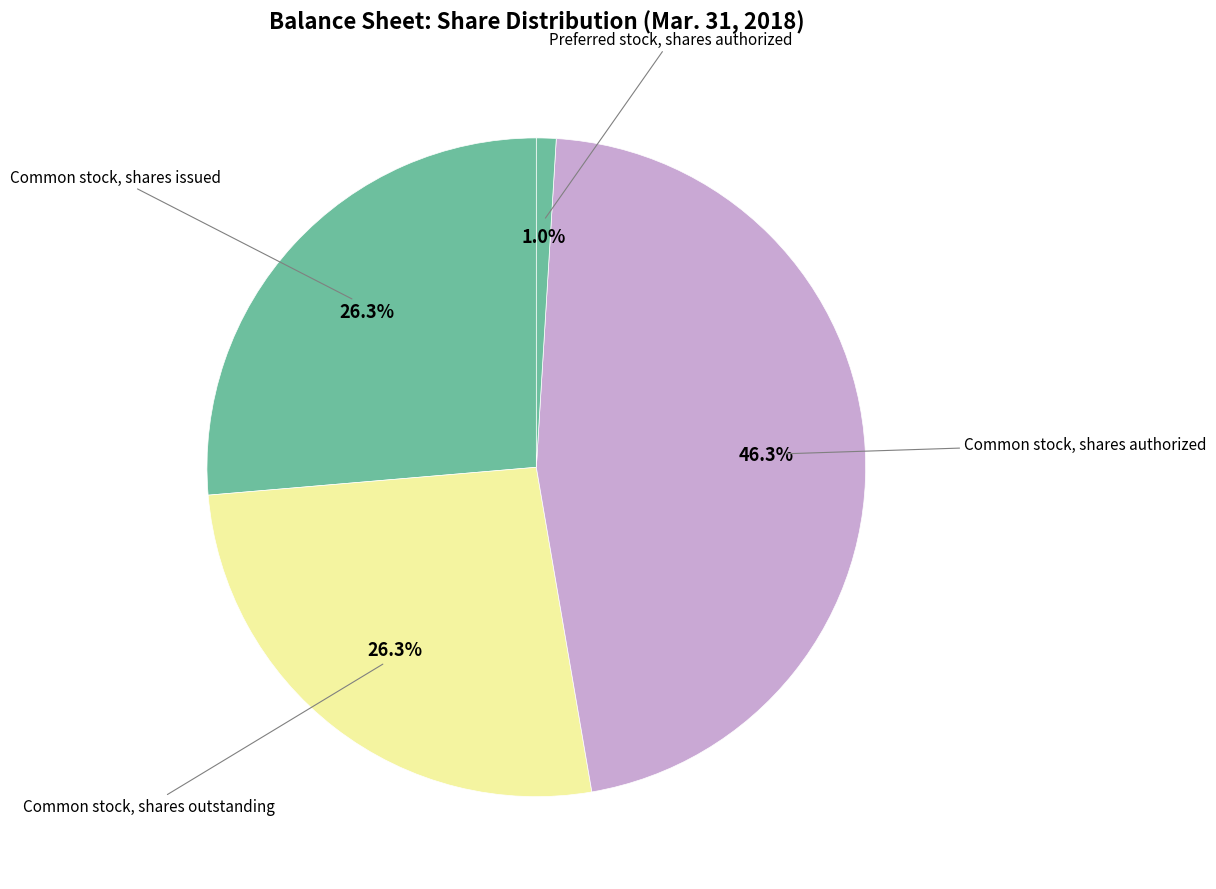

Is there a majority slice in this chart?

No